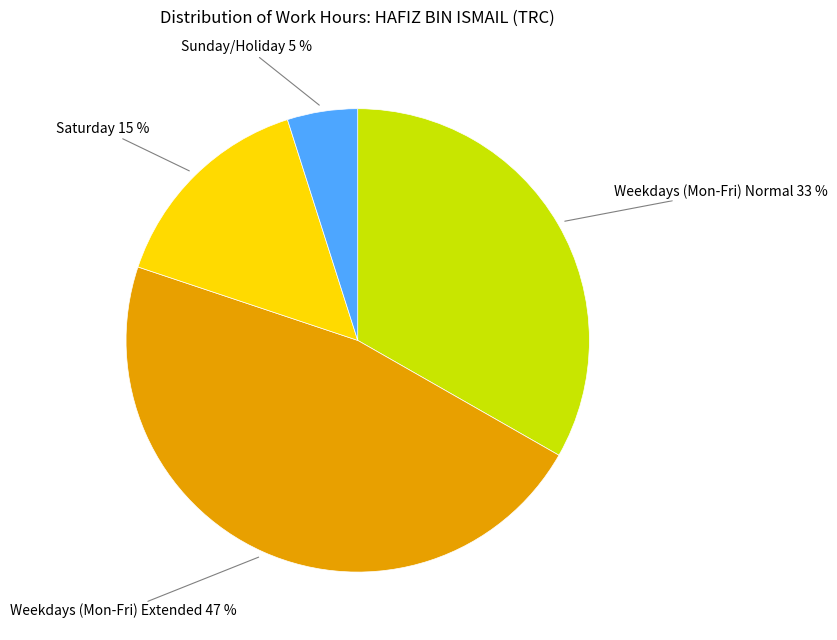

Is there a majority slice in this chart?

No